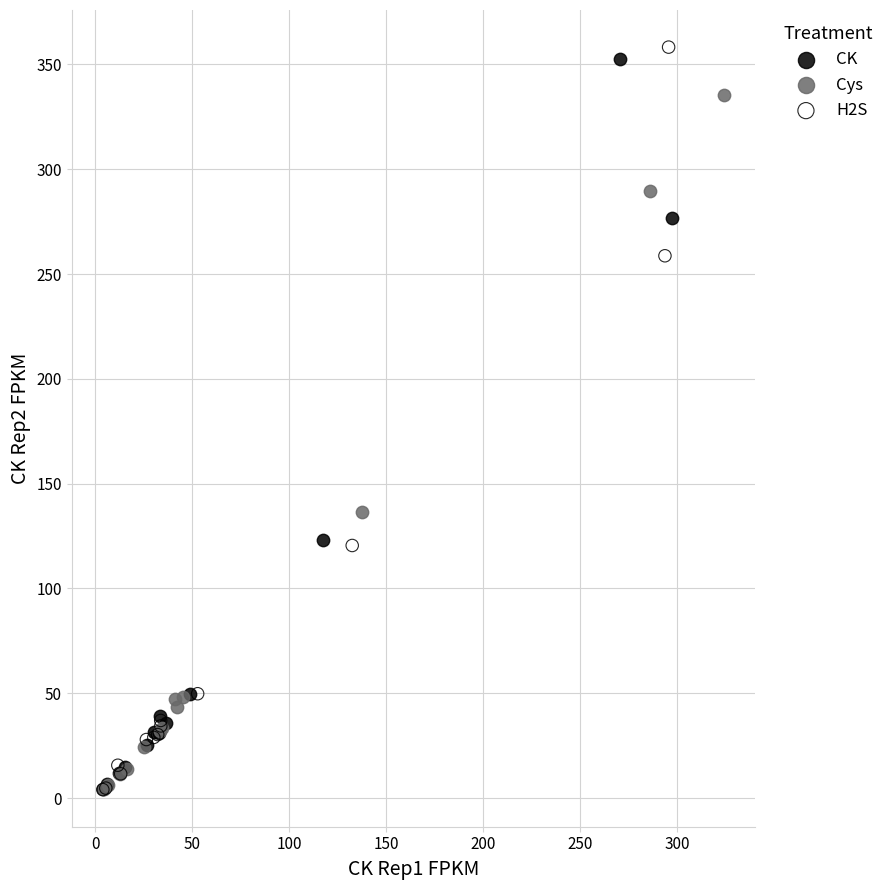

Which series has the widest spread of Y values?

H2S